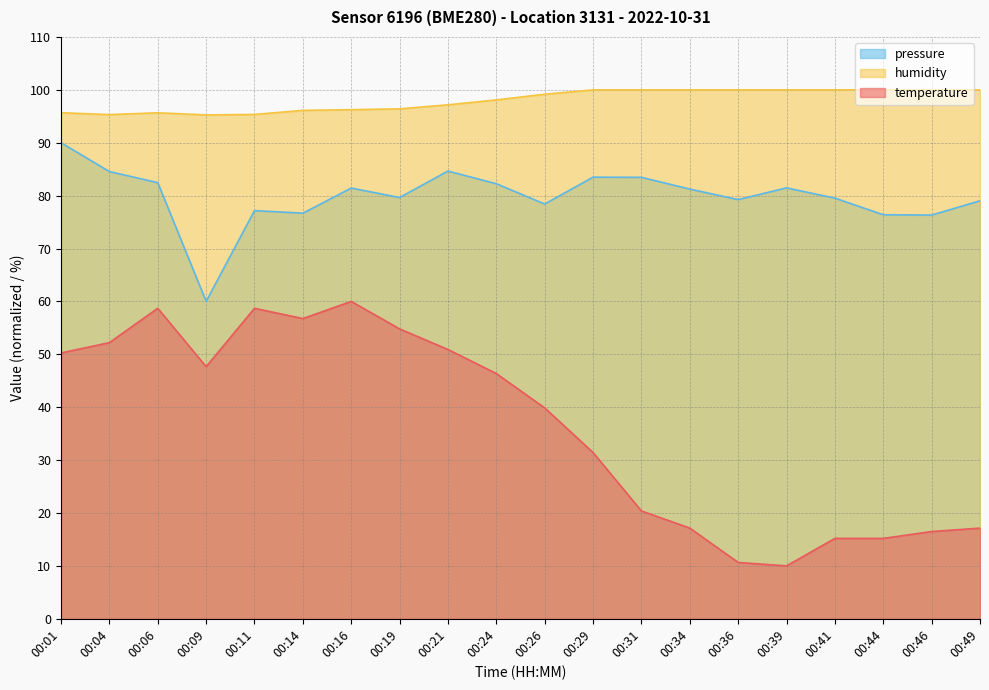

What is the maximum value for humidity?

100.0